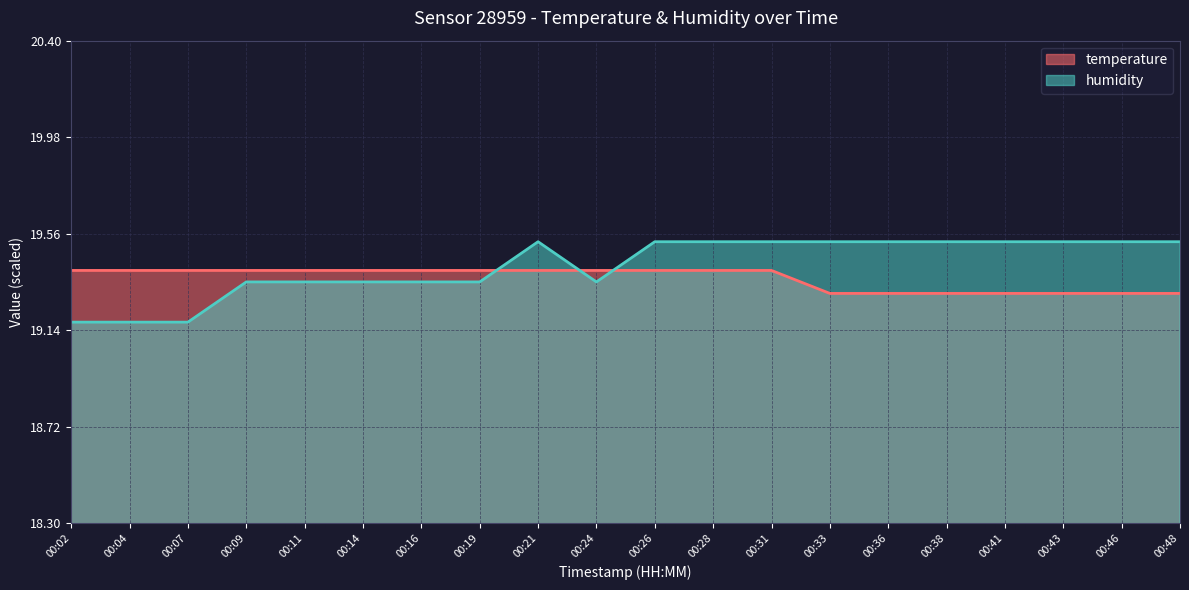

How many categories are shown in the chart?

20